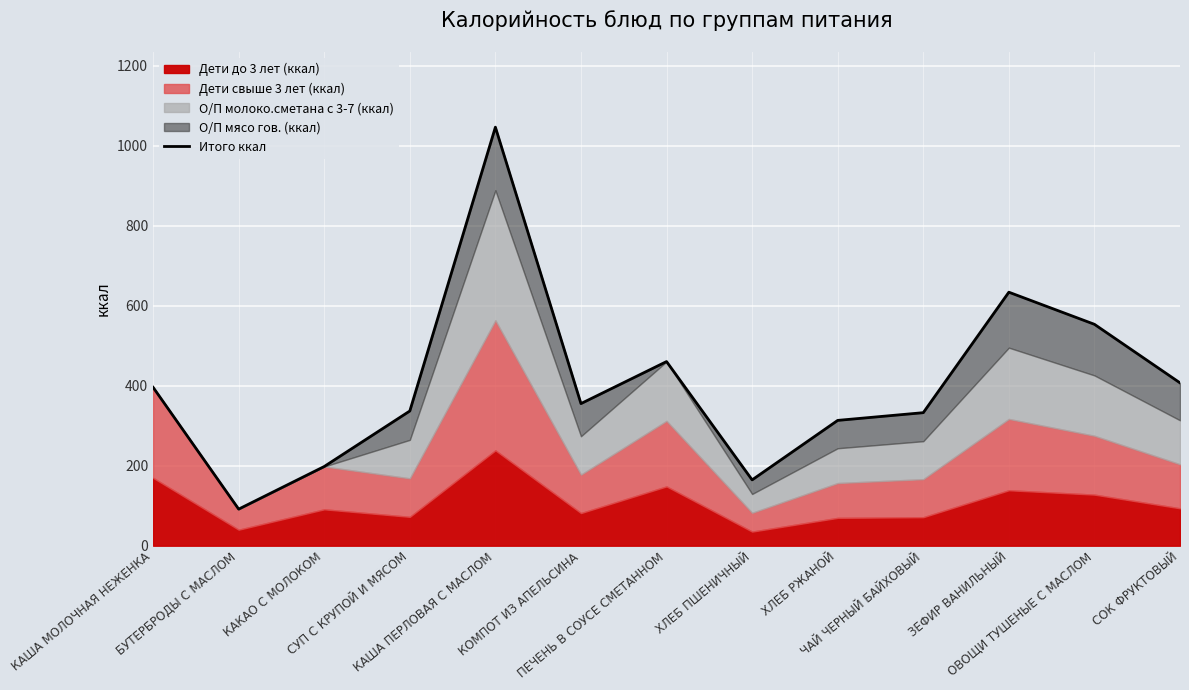

How many values exceed 355?

7